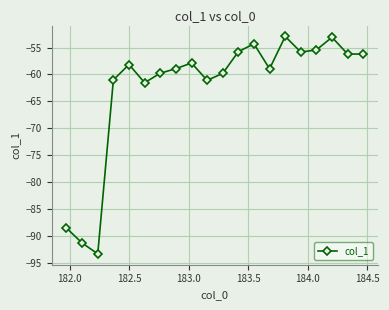

What is the difference between the maximum and minimum values?

40.4